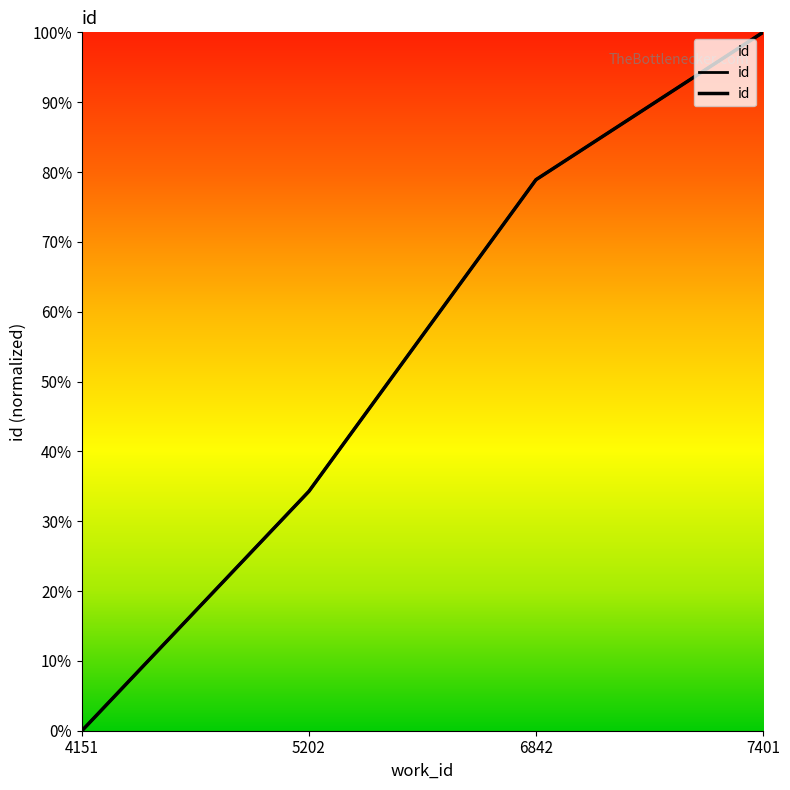

Where does the data first go above 78?

6842